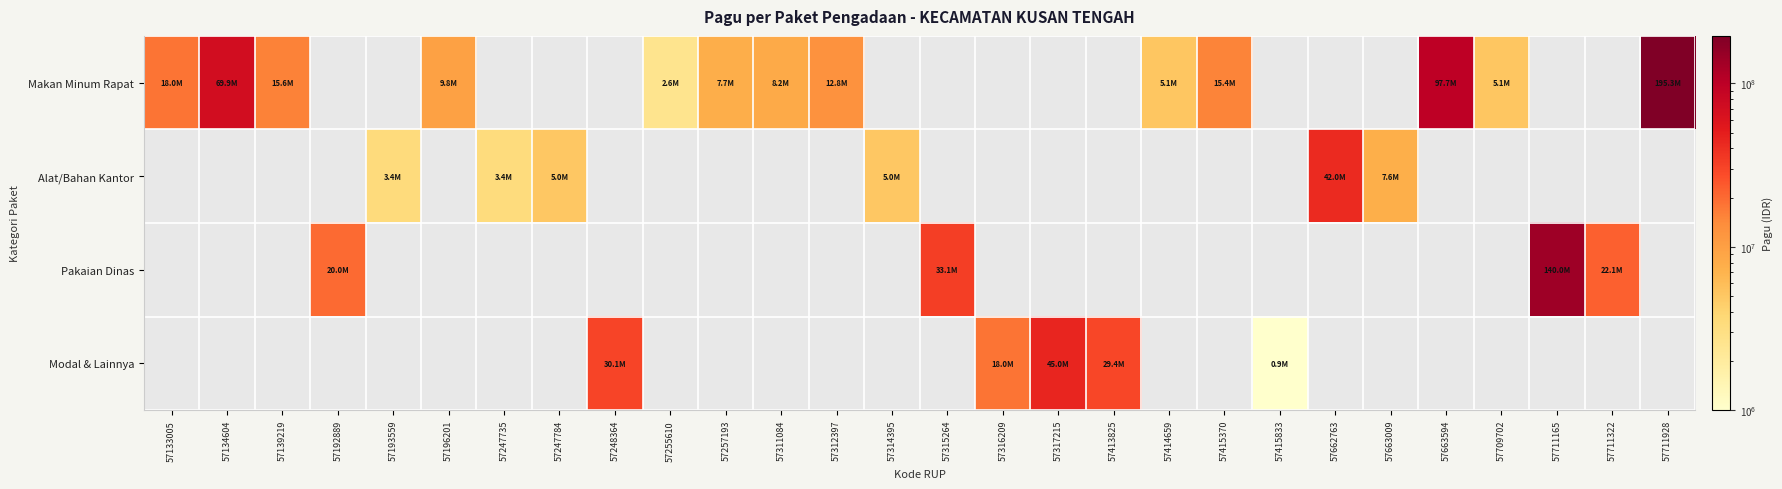

Count the number of categories in the chart.

28